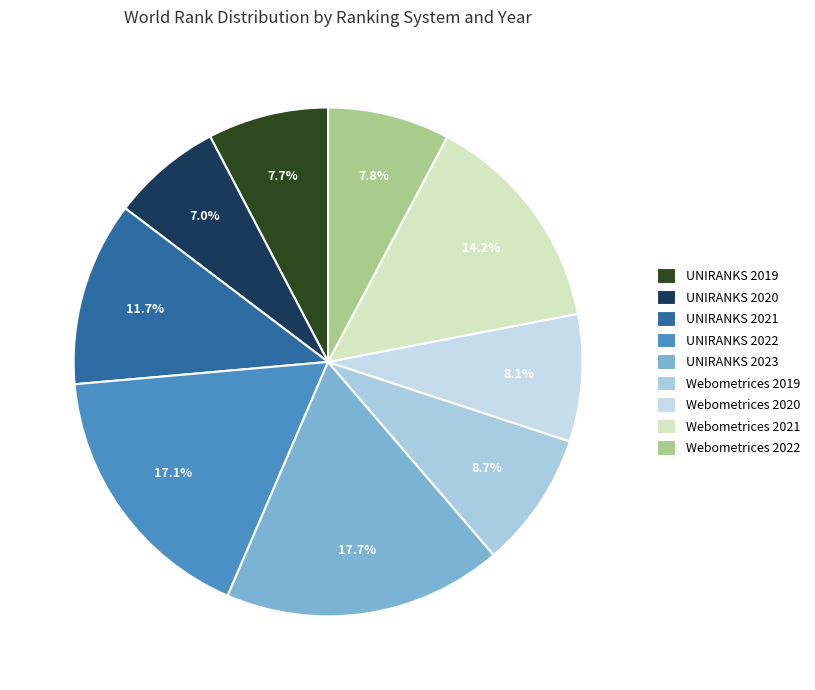

Which slice is the smallest?

UNIRANKS 2020